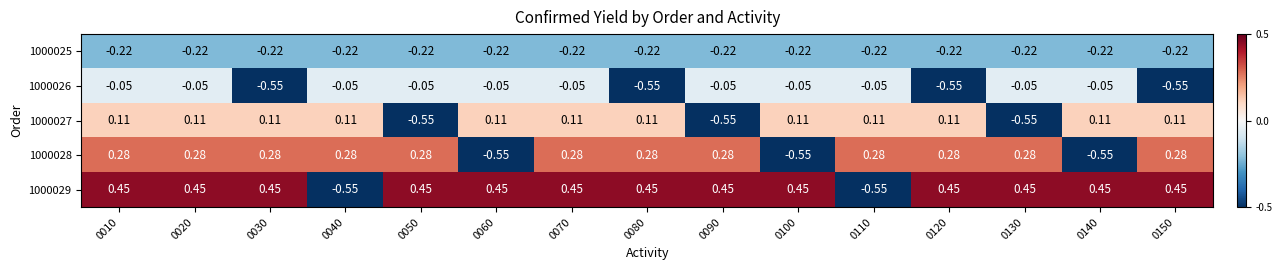

Reading left to right, transcribe all the data shown in this chart.

1000025: 0010=-0.2	0020=-0.2	0030=-0.2	0040=-0.2	0050=-0.2	0060=-0.2	0070=-0.2	0080=-0.2	0090=-0.2	0100=-0.2	0110=-0.2	0120=-0.2	0130=-0.2	0140=-0.2	0150=-0.2
1000026: 0010=-0.1	0020=-0.1	0030=-0.6	0040=-0.1	0050=-0.1	0060=-0.1	0070=-0.1	0080=-0.6	0090=-0.1	0100=-0.1	0110=-0.1	0120=-0.6	0130=-0.1	0140=-0.1	0150=-0.6
1000027: 0010=0.1	0020=0.1	0030=0.1	0040=0.1	0050=-0.6	0060=0.1	0070=0.1	0080=0.1	0090=-0.6	0100=0.1	0110=0.1	0120=0.1	0130=-0.6	0140=0.1	0150=0.1
1000028: 0010=0.3	0020=0.3	0030=0.3	0040=0.3	0050=0.3	0060=-0.6	0070=0.3	0080=0.3	0090=0.3	0100=-0.6	0110=0.3	0120=0.3	0130=0.3	0140=-0.6	0150=0.3
1000029: 0010=0.5	0020=0.5	0030=0.5	0040=-0.6	0050=0.5	0060=0.5	0070=0.5	0080=0.5	0090=0.5	0100=0.5	0110=-0.6	0120=0.5	0130=0.5	0140=0.5	0150=0.5